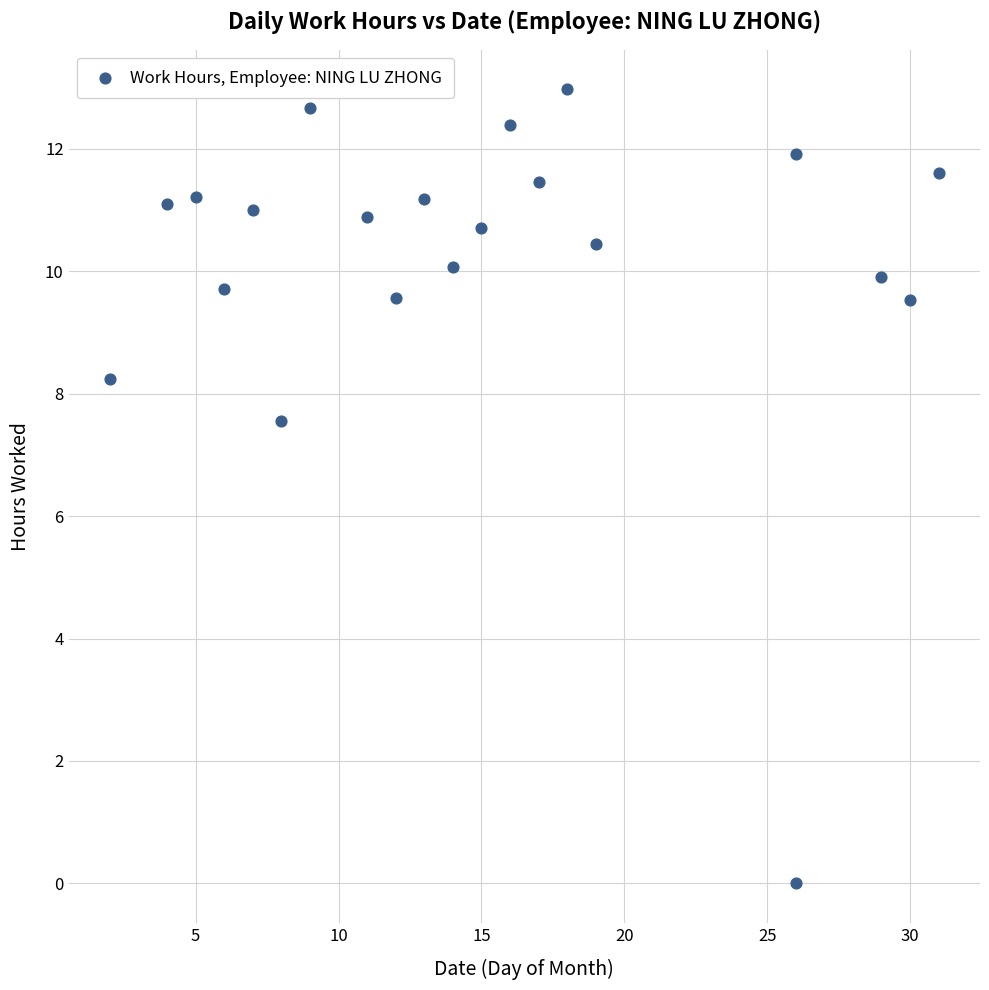

What Y value in the scatter plot is closest to 6?

7.6